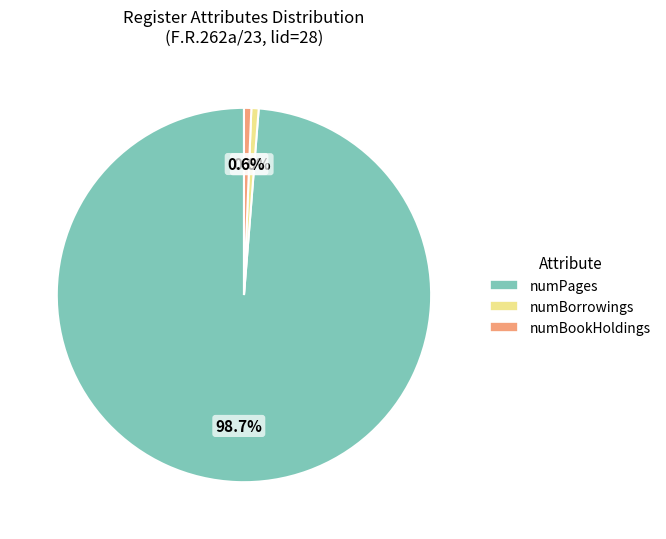

How many slices are in this pie chart?

3